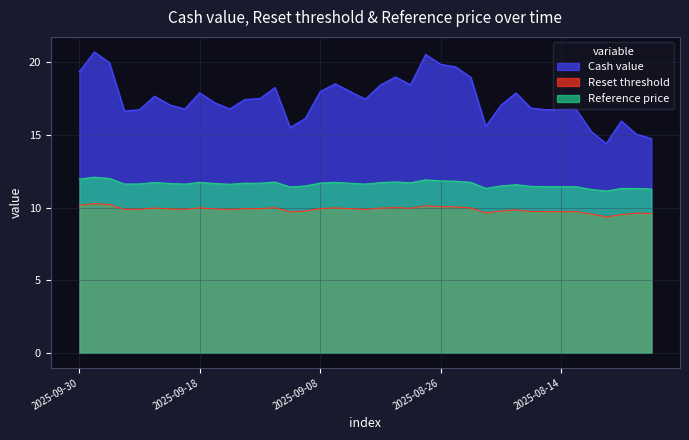

Which label corresponds to the smallest value in the chart?

2025-08-11